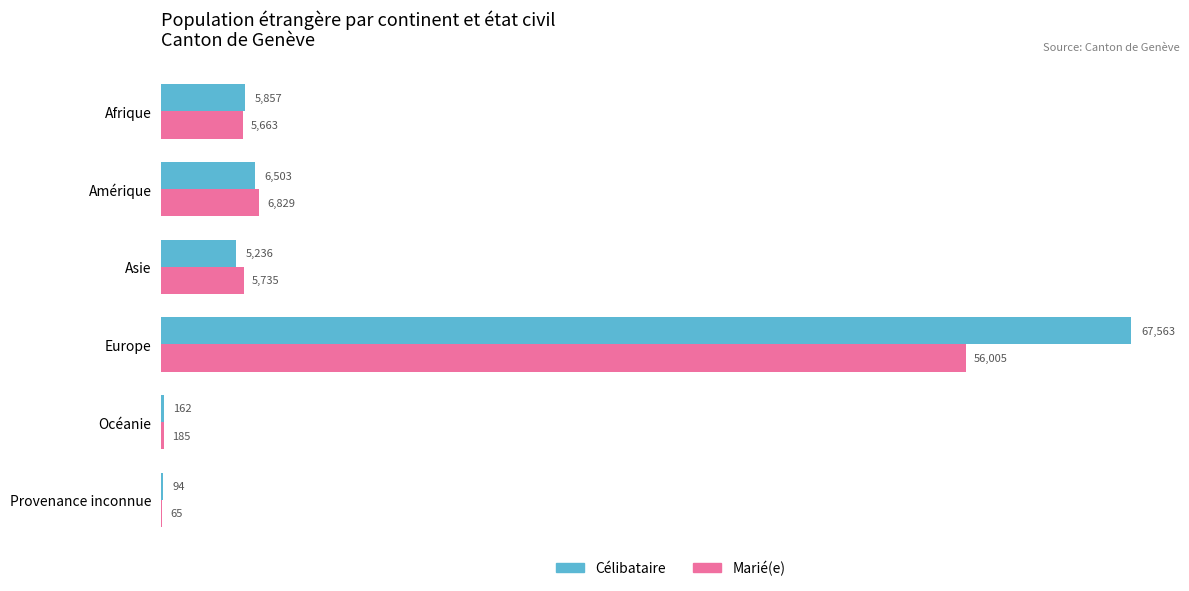

Which series has the largest total across all categories?

Célibataire